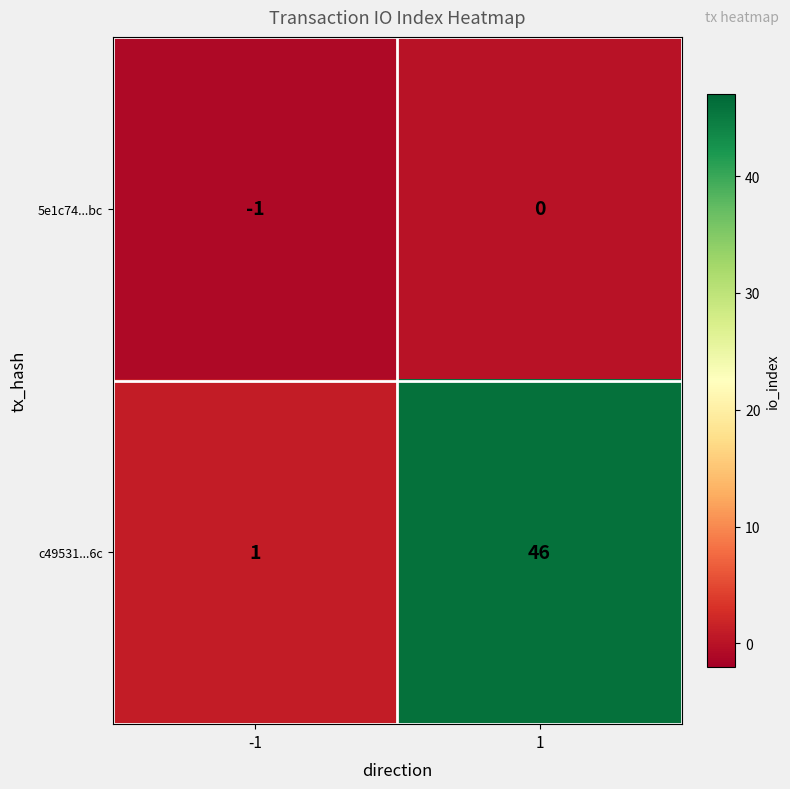

What is the difference between the c49531...6c values at -1 and 1?

45